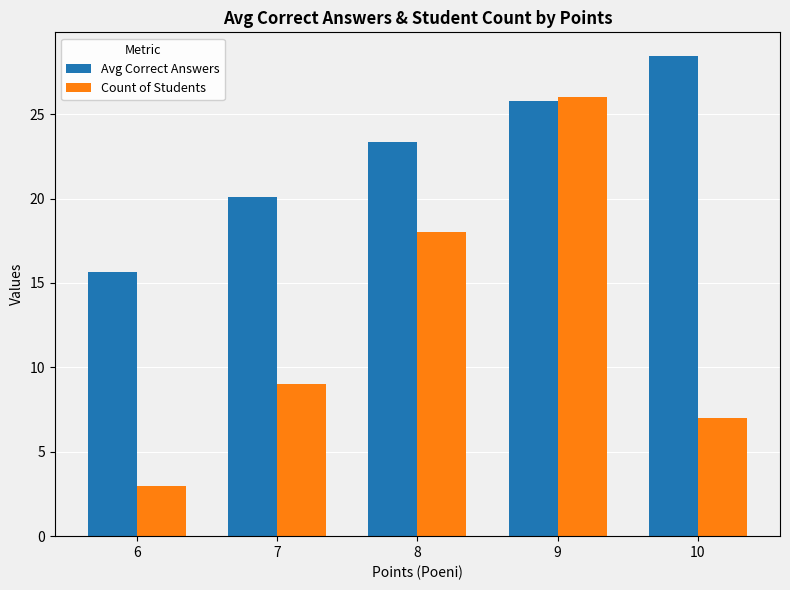

What is the difference between the second highest and second lowest values in the Avg Correct Answers series?

5.7